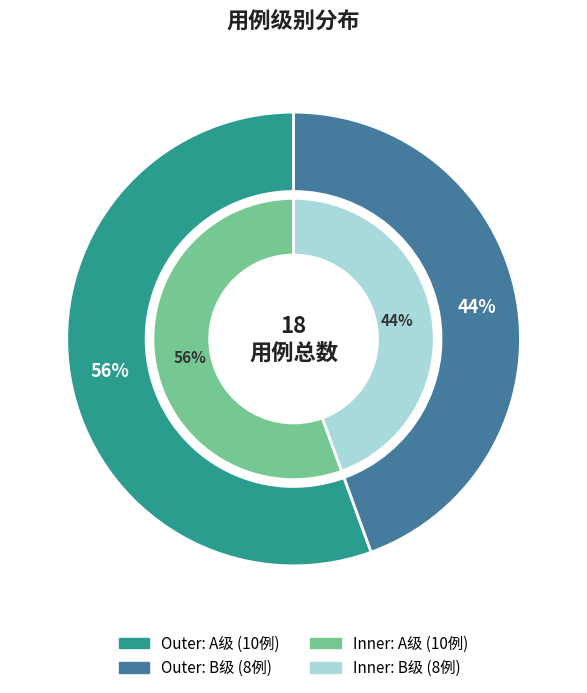

Does A account for over 50% of the chart?

No